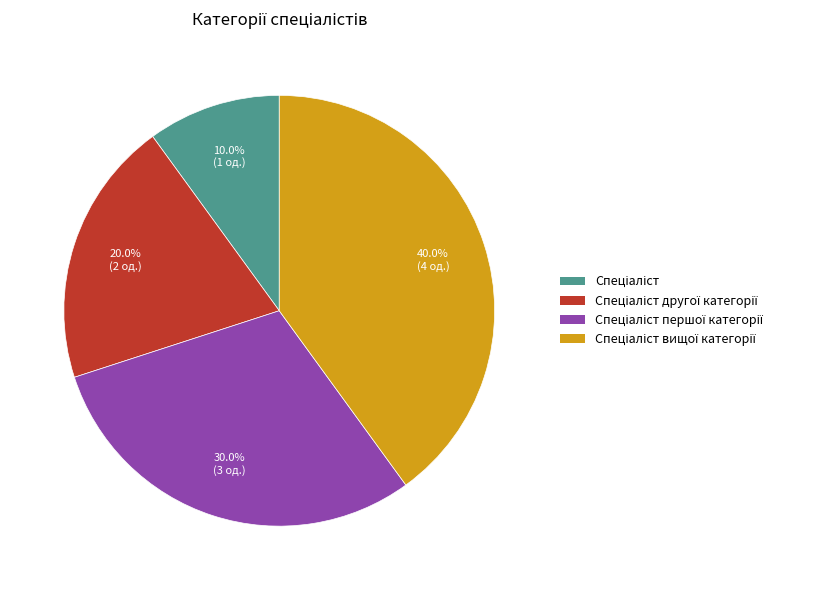

Is there any slice that represents more than half of the pie?

No